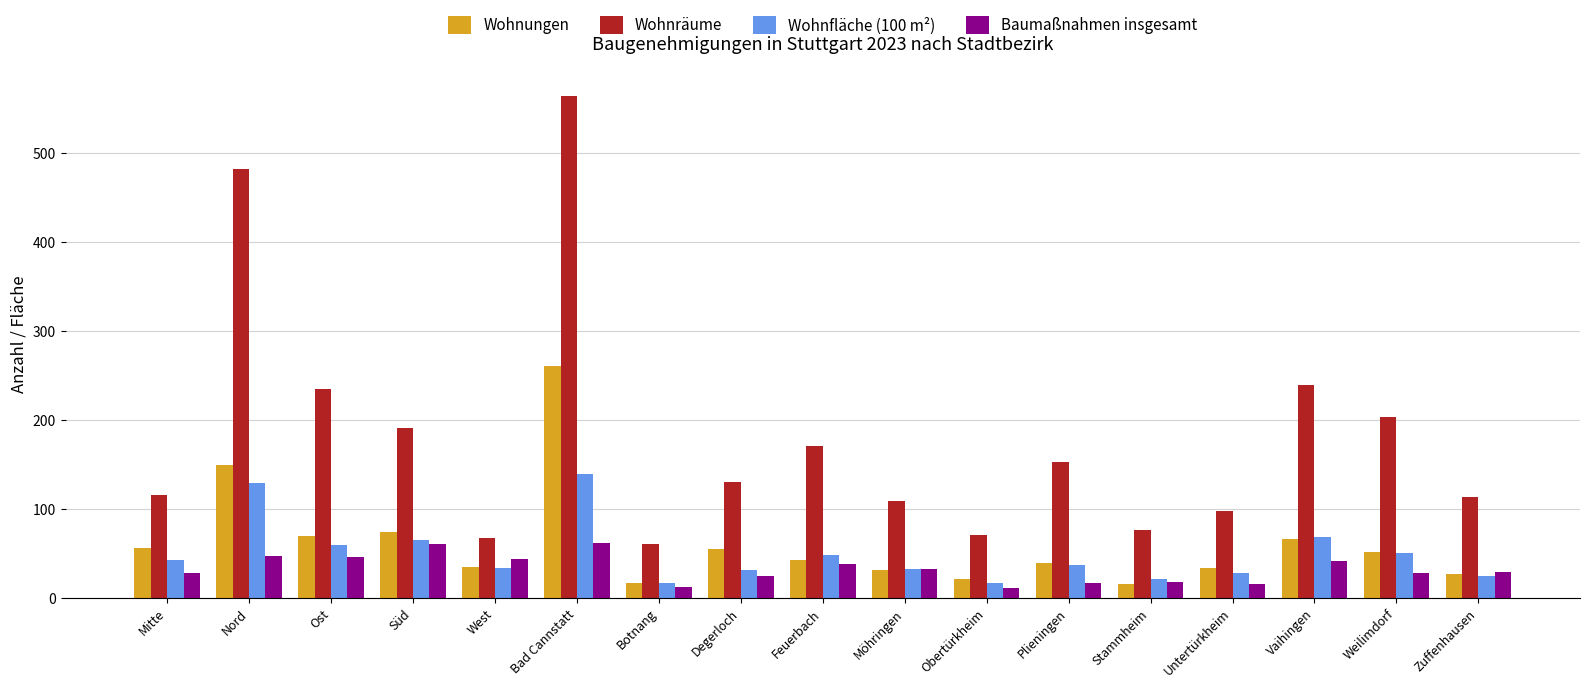

Which category has the highest value in the Wohnungen series?

Bad Cannstatt